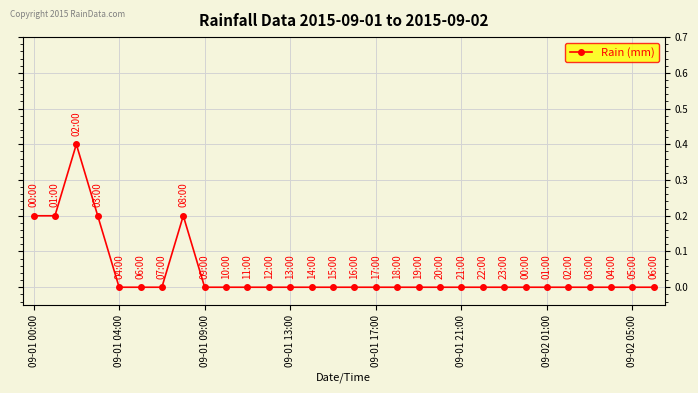

True or false: the data has more than 1 interior local peaks.

True